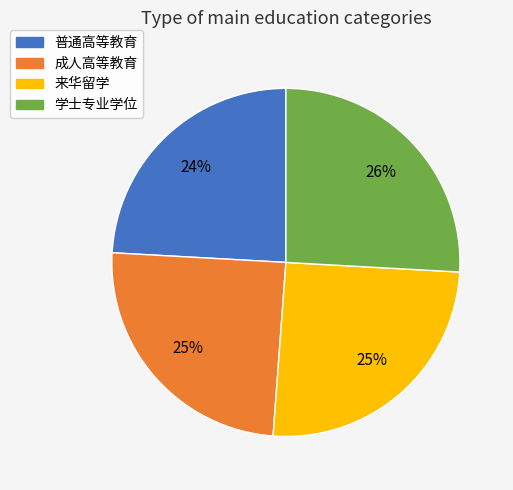

To the nearest percent, what is the combined percentage of 普通高等教育 and 学士专业学位?

50%